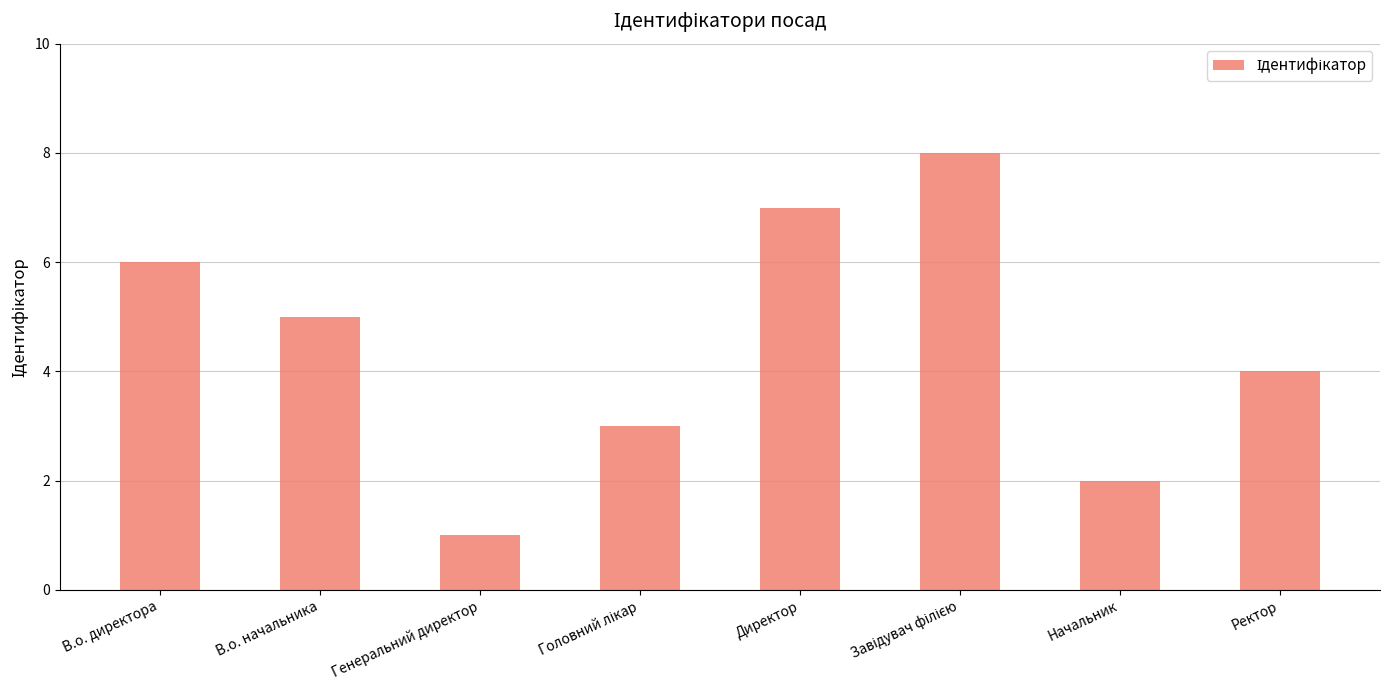

Does the chart contain stacked bars?

No